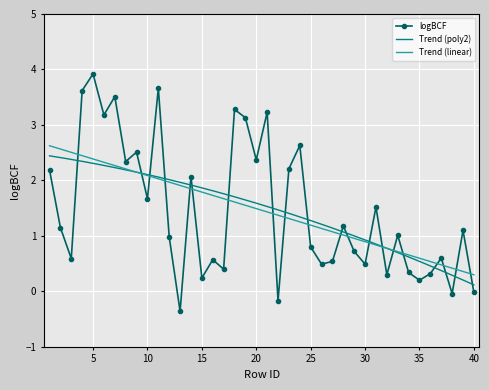

Approximately how many times larger is the value at 17 compared to 11?

0.1